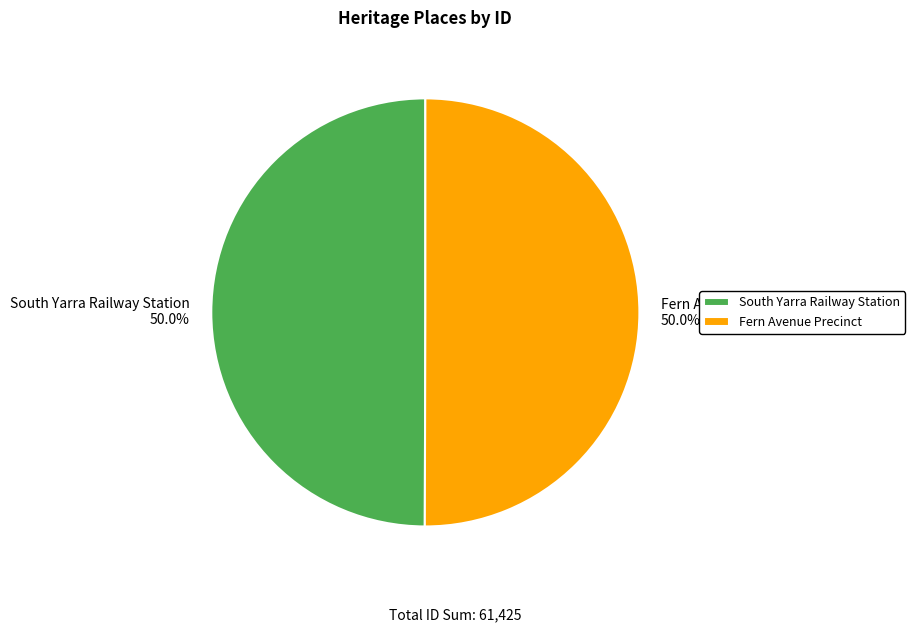

To the nearest percent, what is the combined percentage of Fern Avenue Precinct and South Yarra Railway Station?

100%